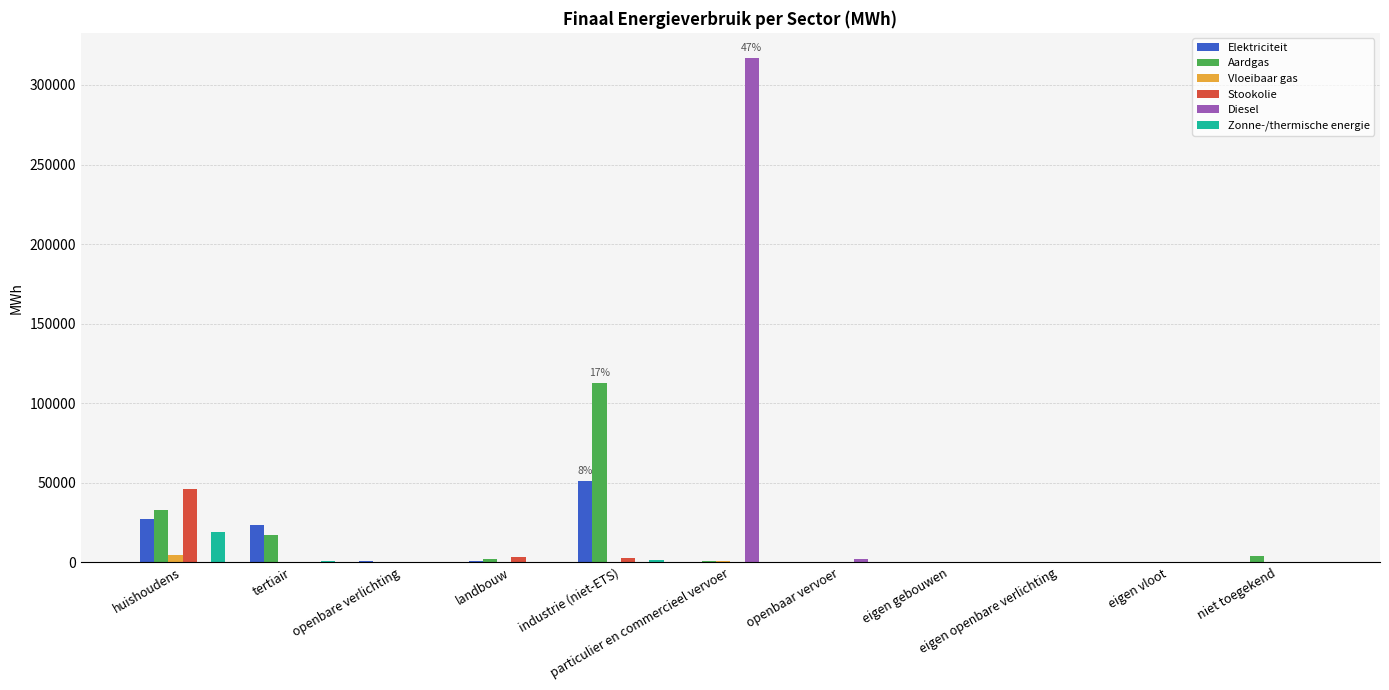

How many series are shown in this chart?

6